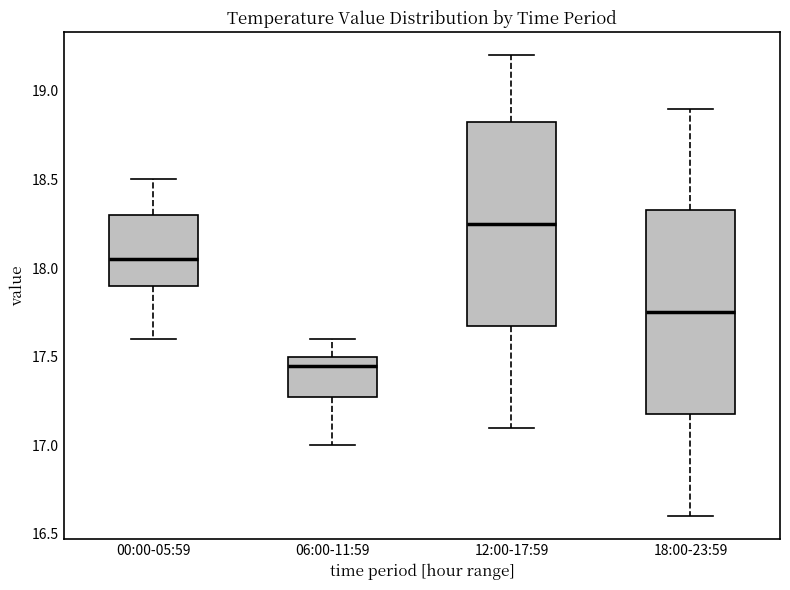

Which box has the highest median line?

12:00-17:59